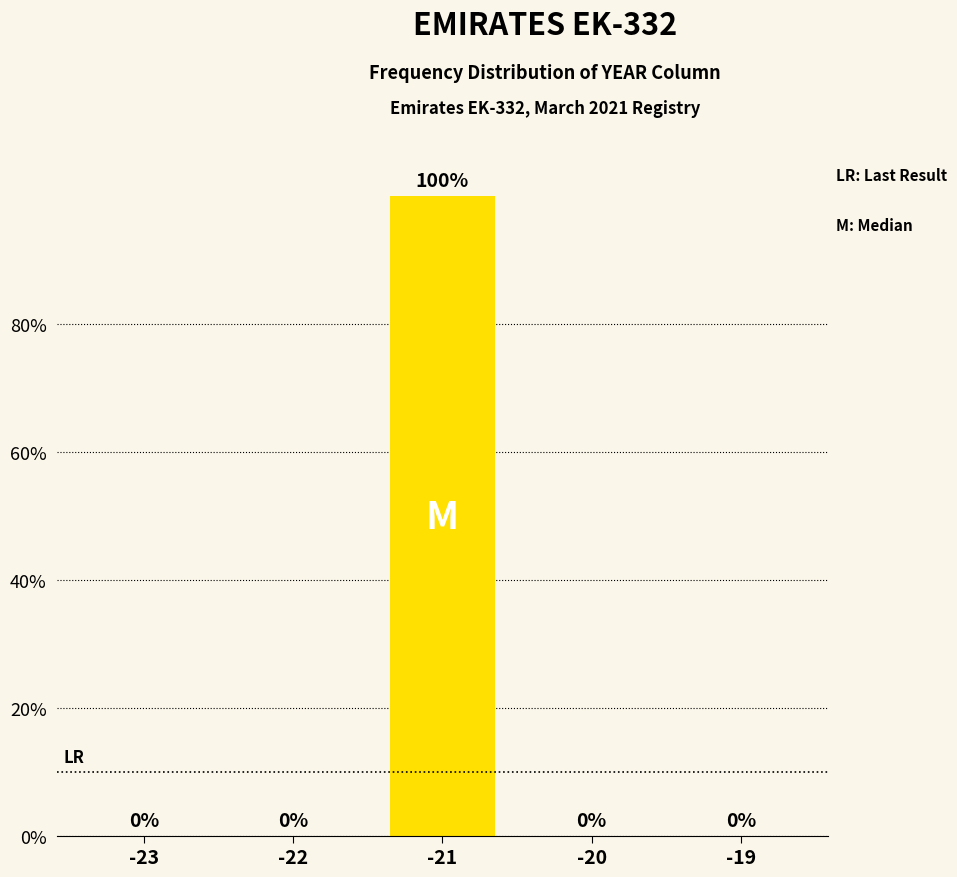

Reading left to right, extract all data points from this chart.

-23=0	-22=0	-21=100	-20=0	-19=0